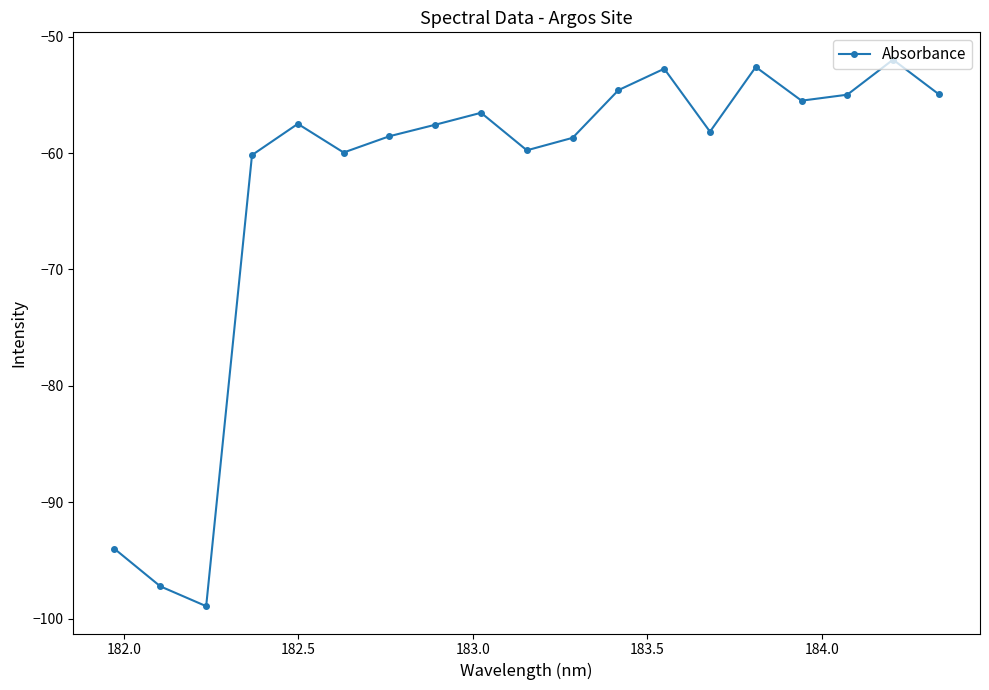

What is the value of the 13th point from the left?

-52.8